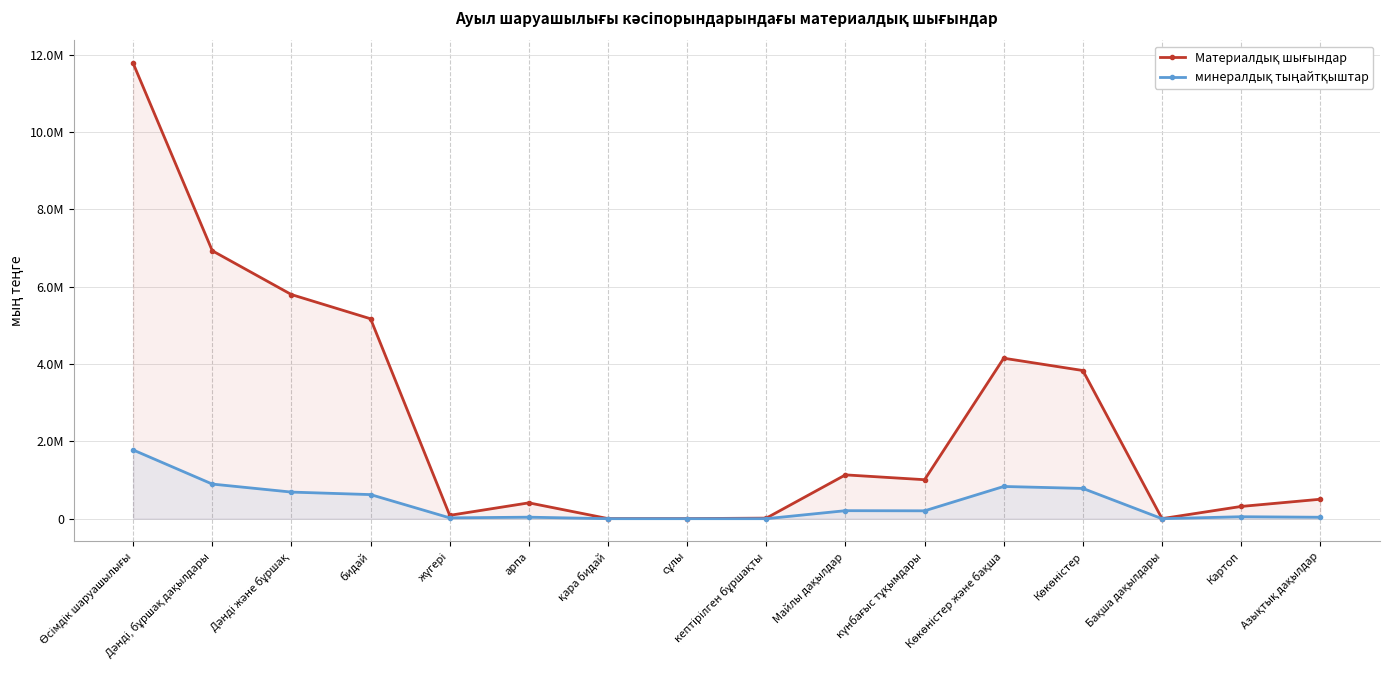

What is the minimum value for Материалдық шығындар?

1692